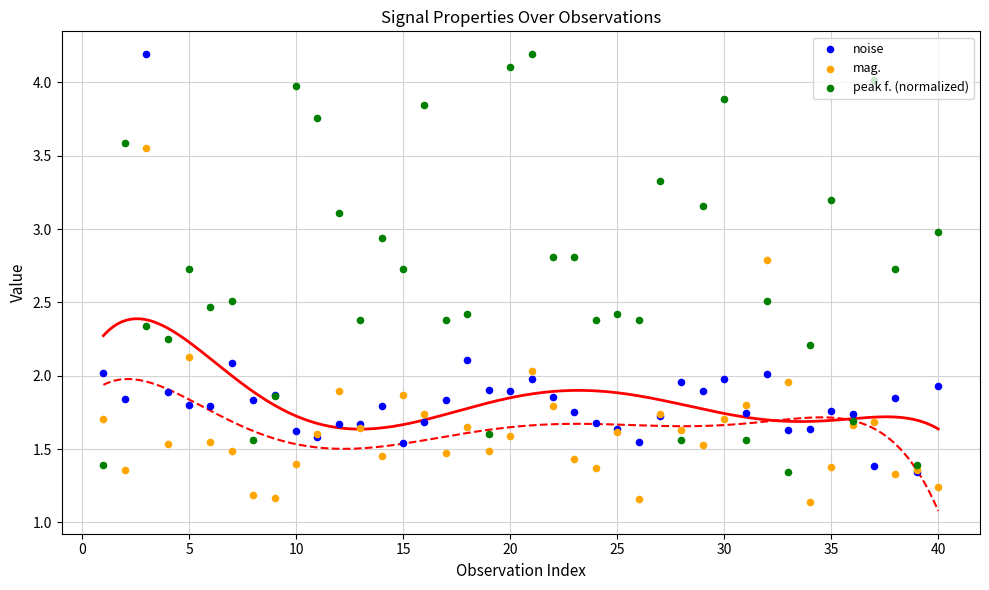

Which series has the largest Y range (max minus min)?

noise